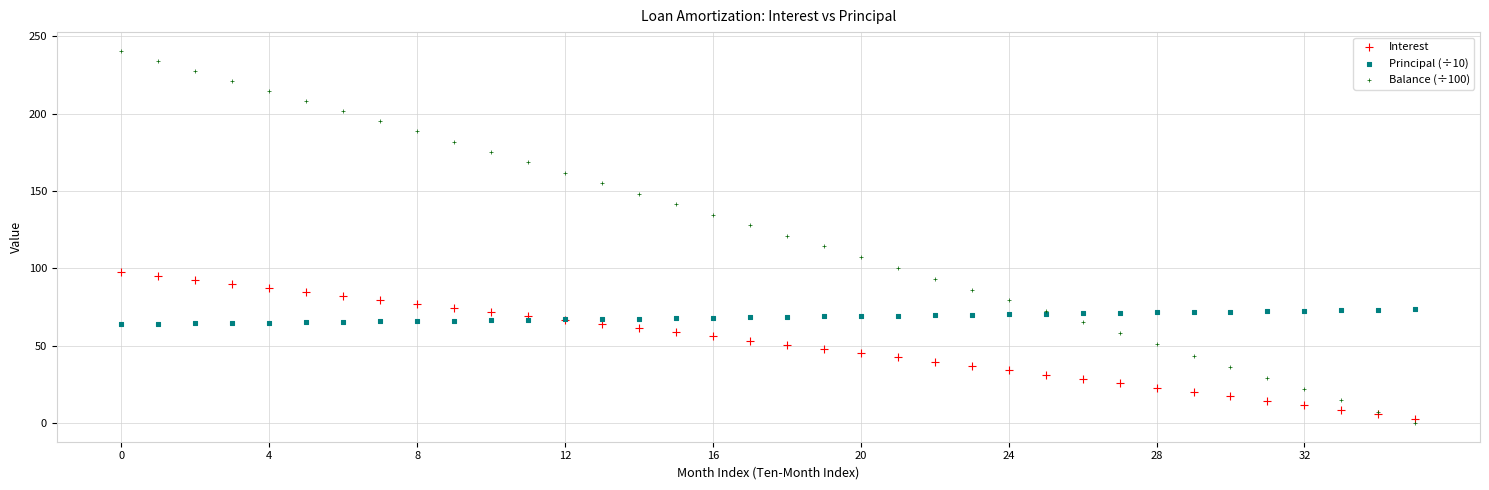

Which series reaches the maximum Y coordinate?

Balance (÷100)